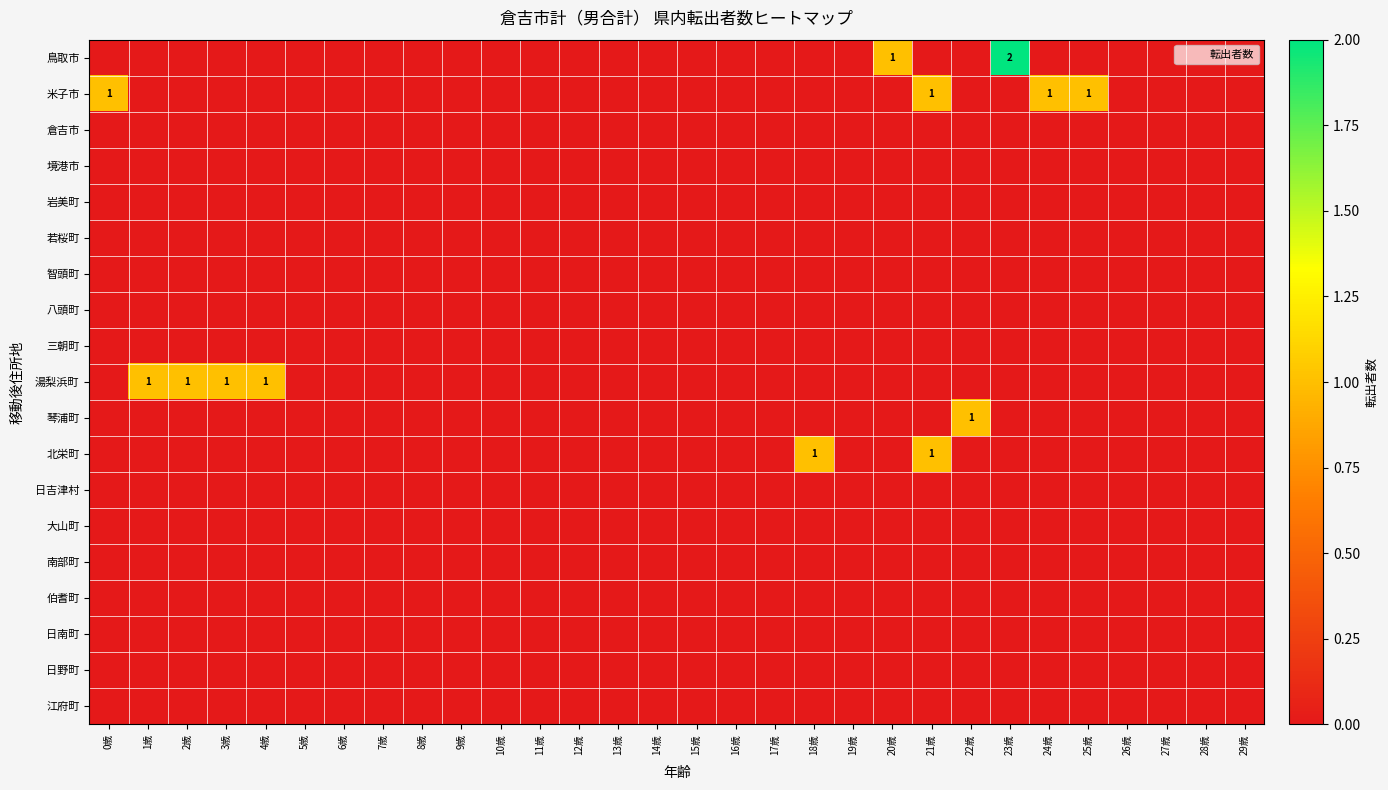

How many series are shown in this chart?

19